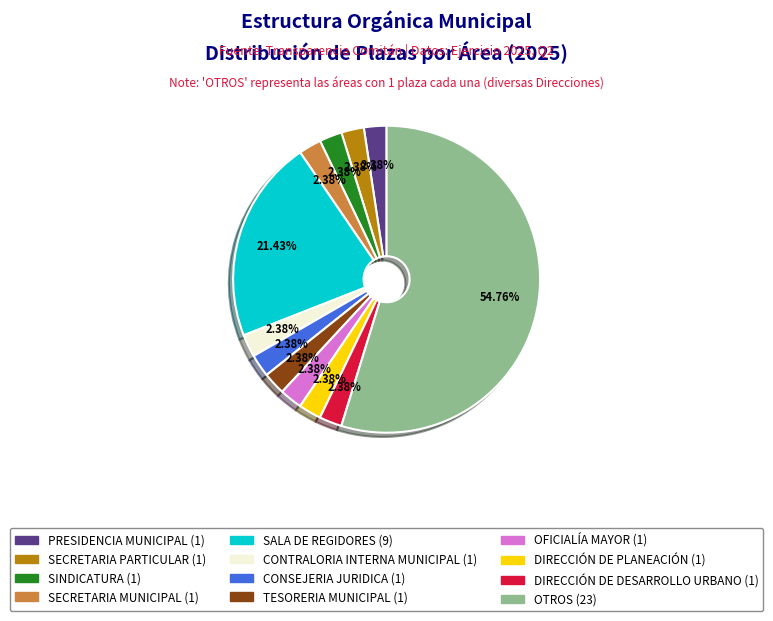

Do OFICIALÍA MAYOR and TESORERIA MUNICIPAL together represent more than half of the pie?

No